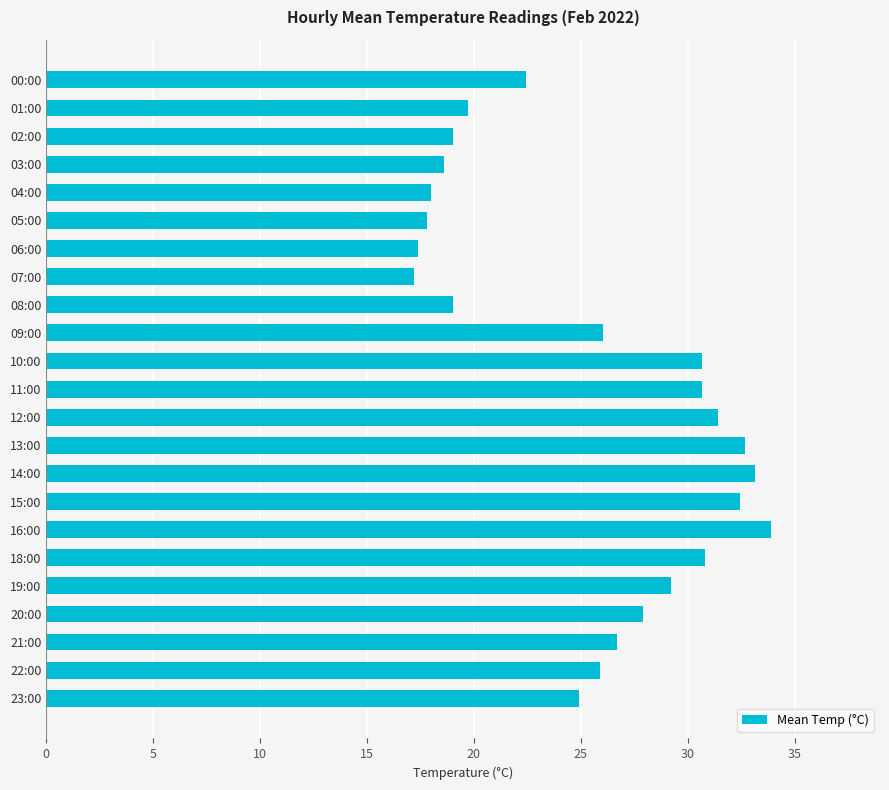

What is the greatest value displayed?

33.9